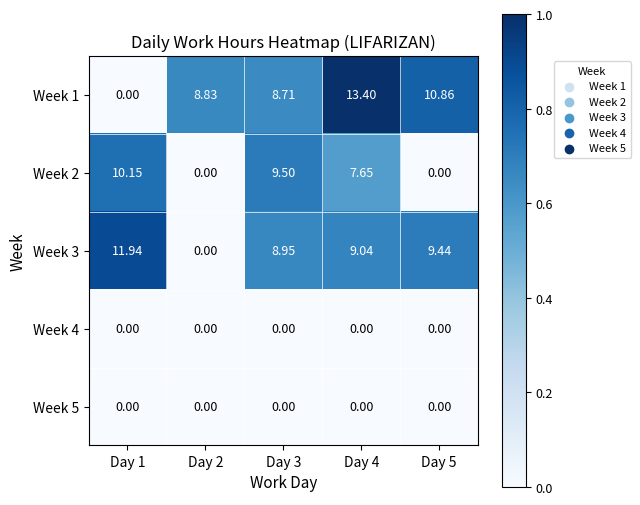

Which series changed the most between Day 1 and Day 4?

Week 1